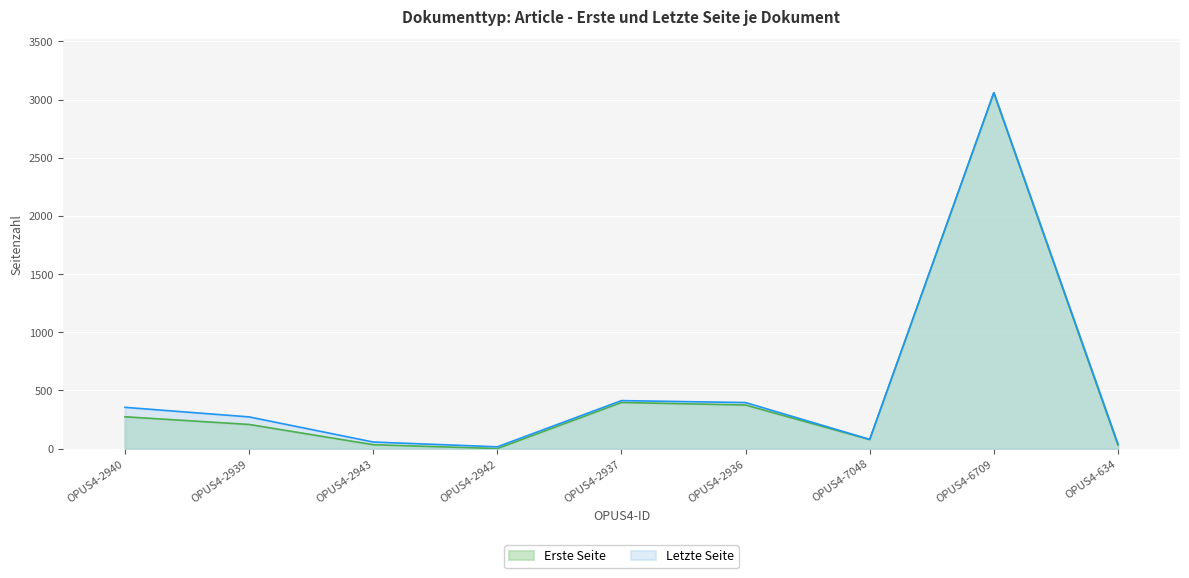

What position from the left is OPUS4-2936?

6